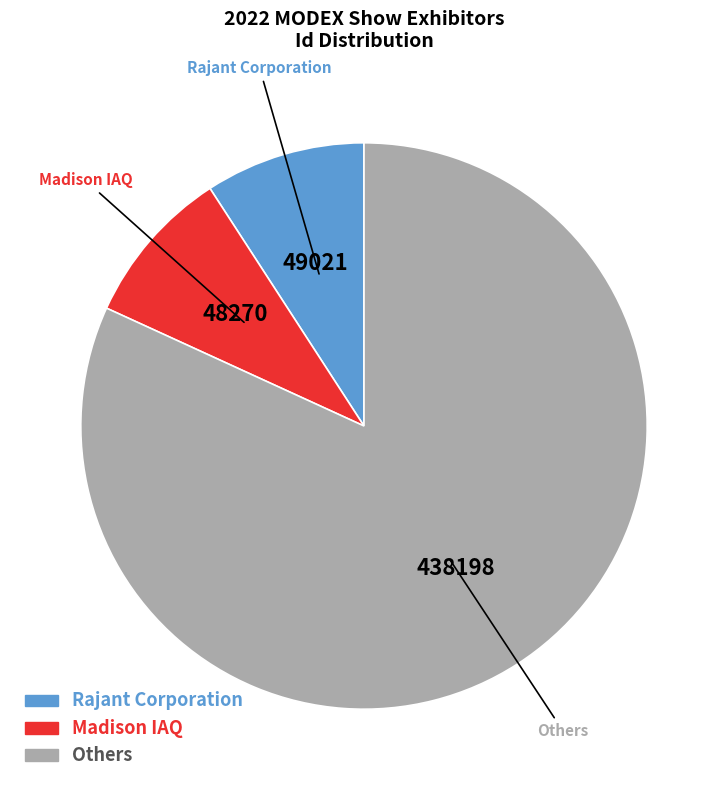

Does any single category account for the majority?

Yes